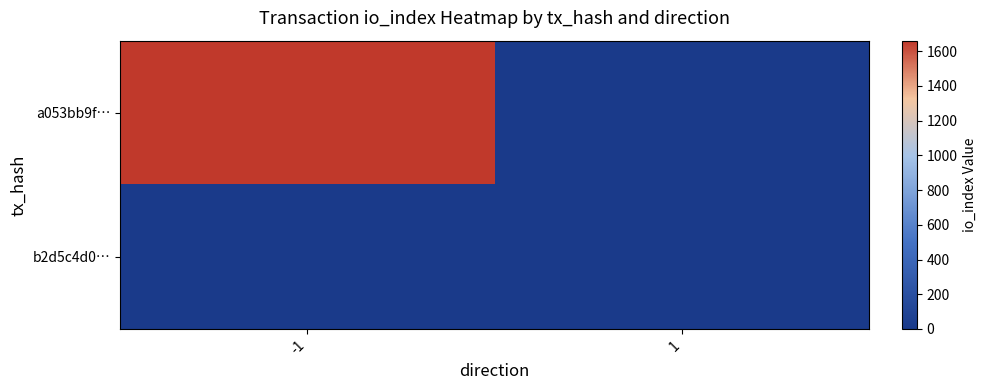

List the series in order of their peak value, highest first.

a053bb9f…, b2d5c4d0…